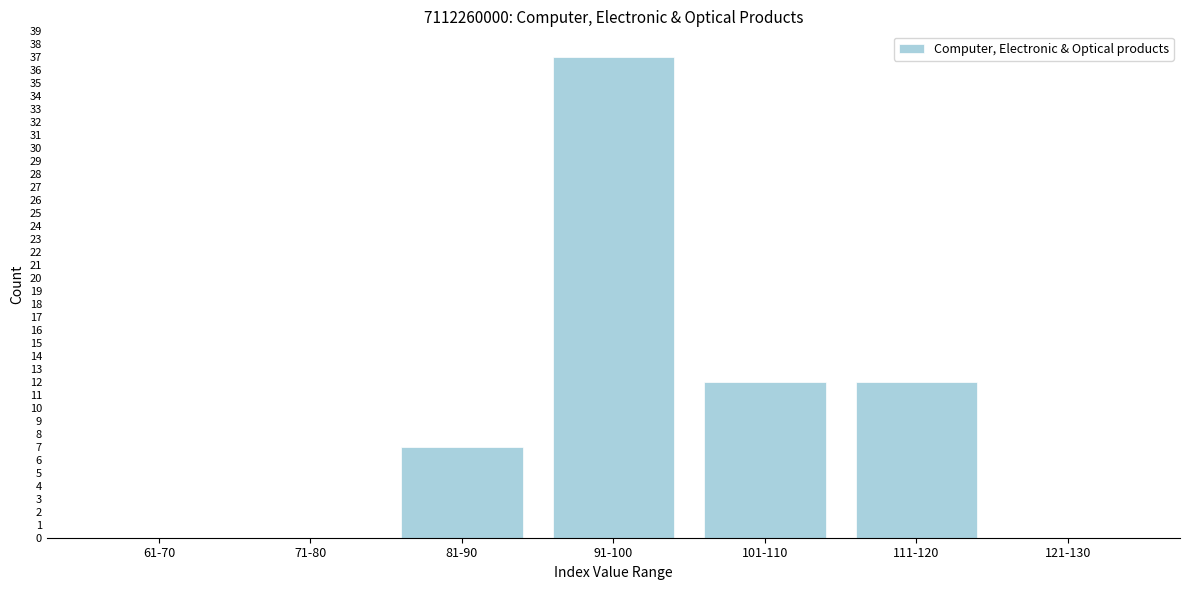

Reading left to right, what are all the values shown in this chart?

61-70=0	71-80=0	81-90=7	91-100=37	101-110=12	111-120=12	121-130=0